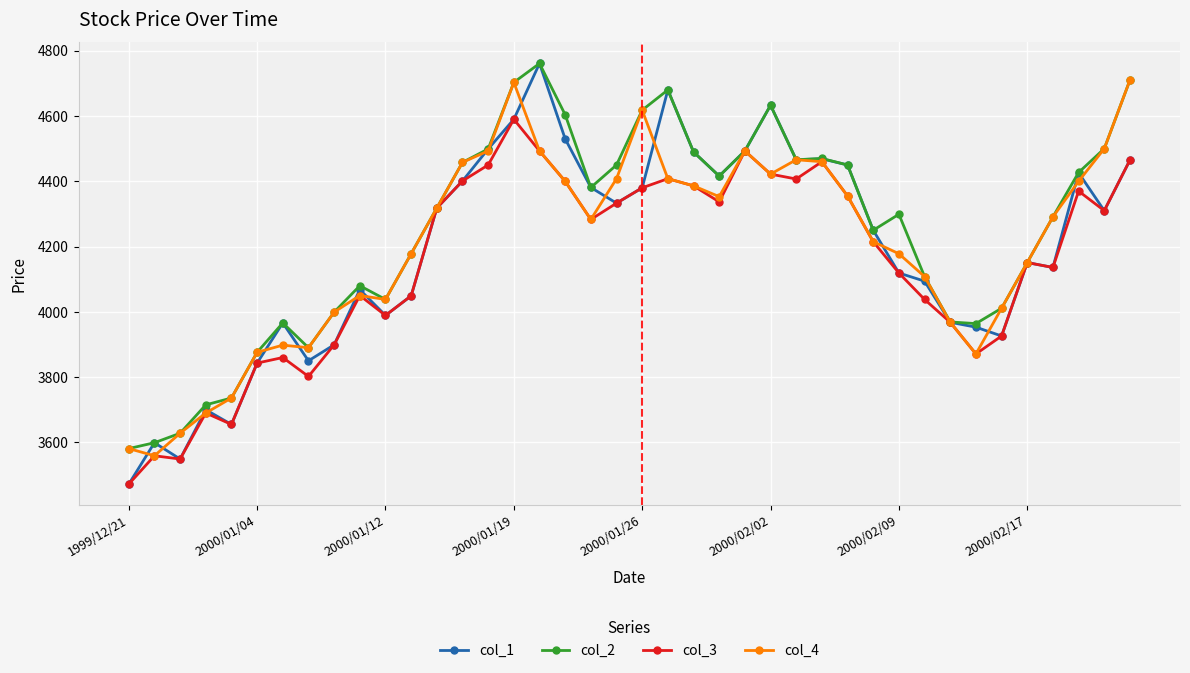

True or false: col_3 has more than 2 interior local peaks.

True